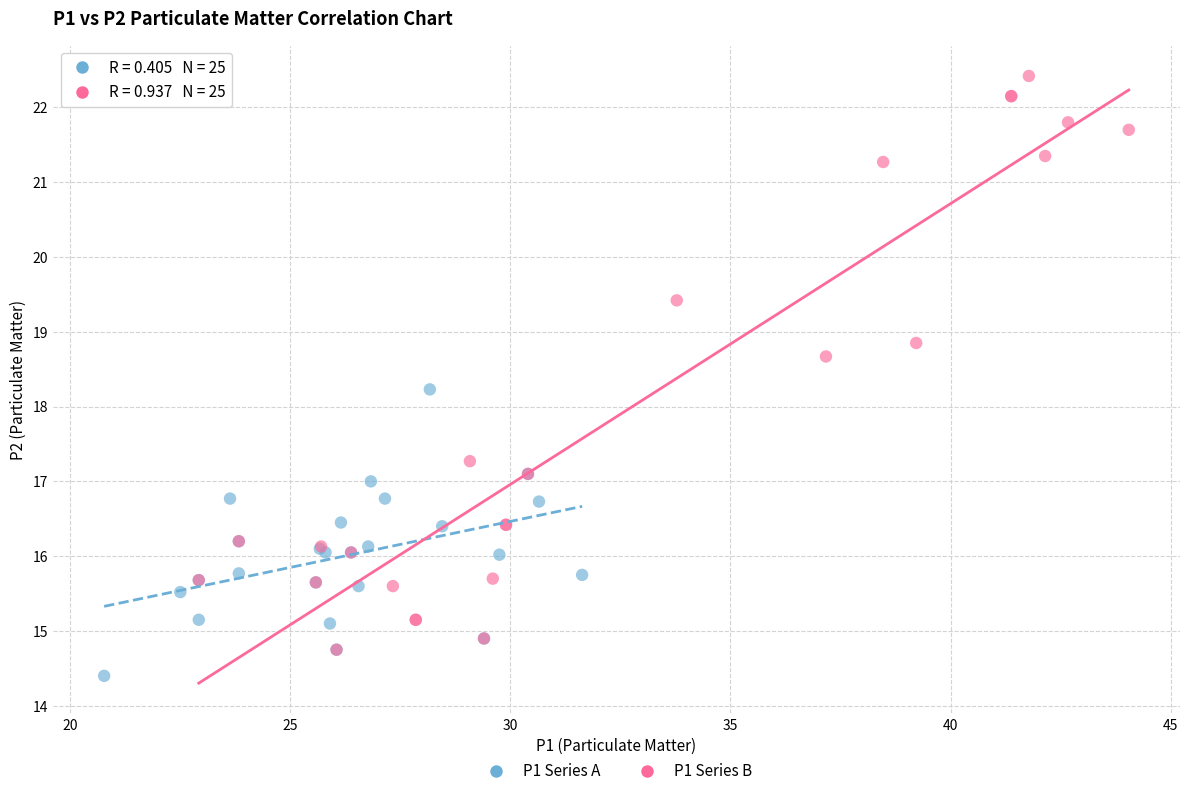

Which series has the largest Y range (max minus min)?

P1 Series B